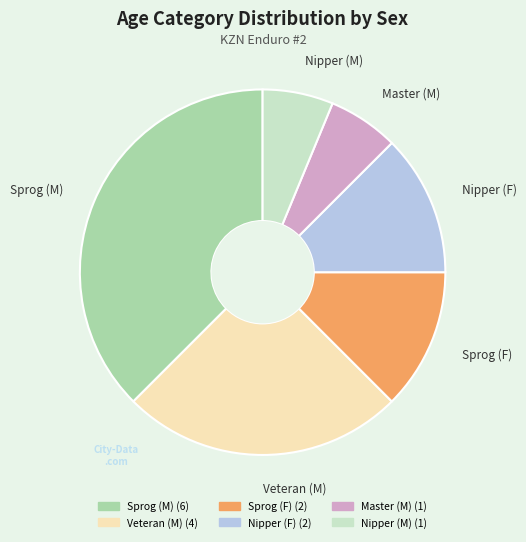

Is it true that Master (M) is 6% of the pie?

True